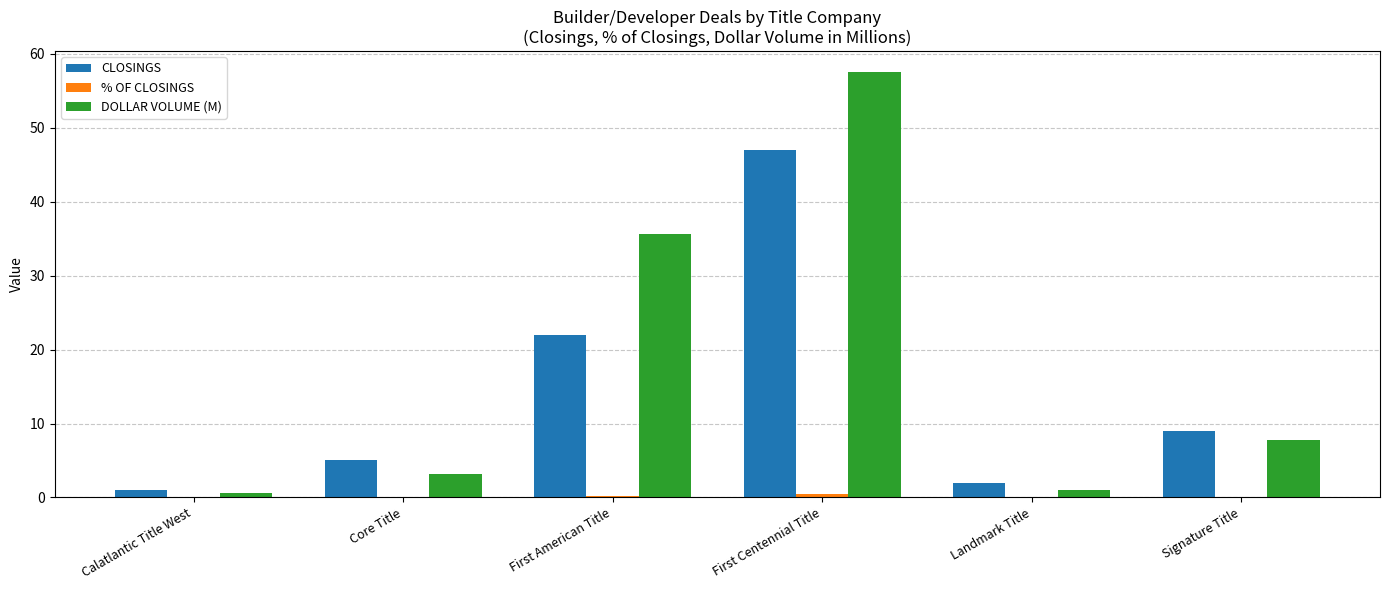

Which series changed the most between First Centennial Title and Signature Title?

DOLLAR VOLUME (M)